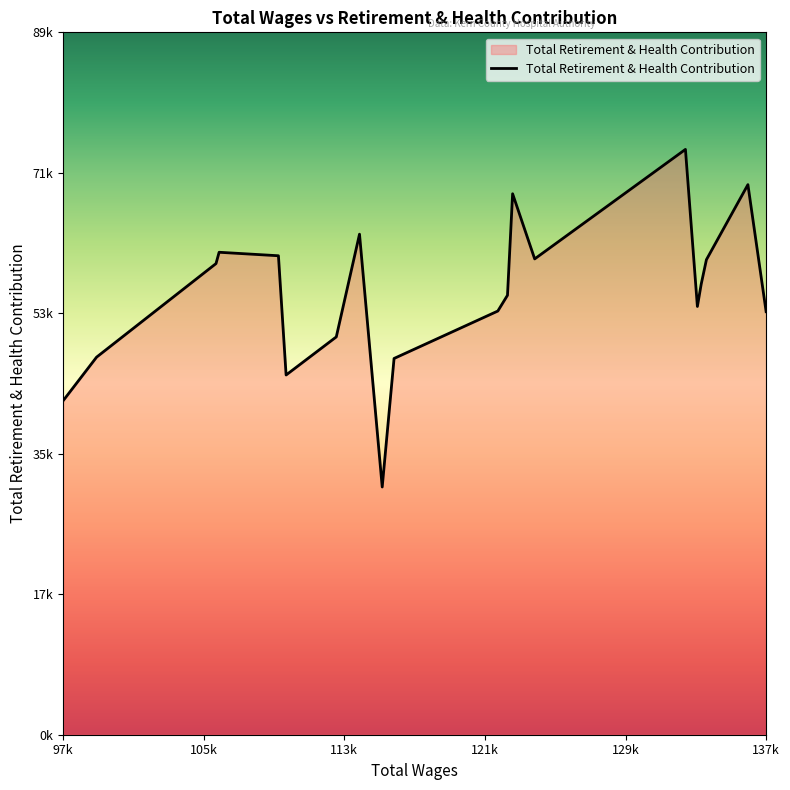

What is the greatest value displayed?

74530